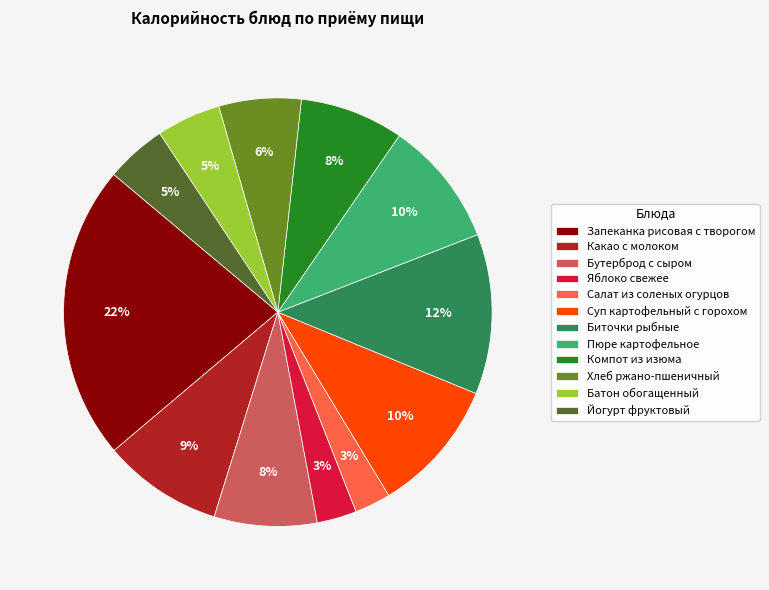

Combined, do Хлеб ржано-пшеничный and Какао с молоком account for over 50%?

No